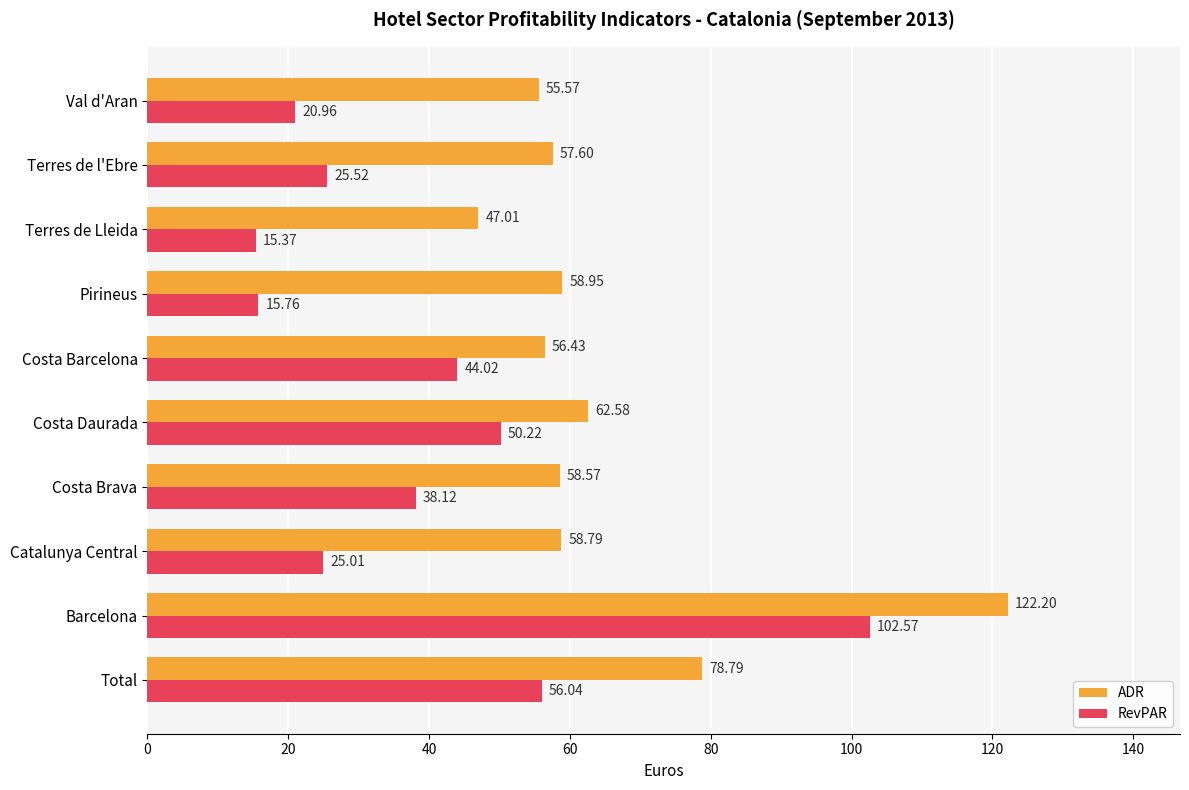

What is the sum of all RevPAR values?

393.6